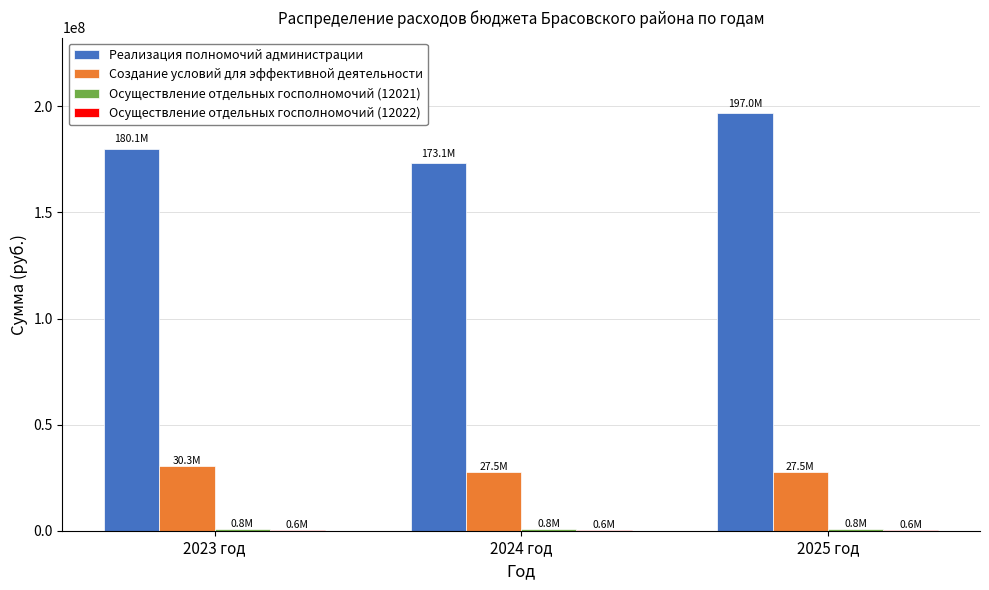

At which category does the chart reach its peak across all series?

2025 год